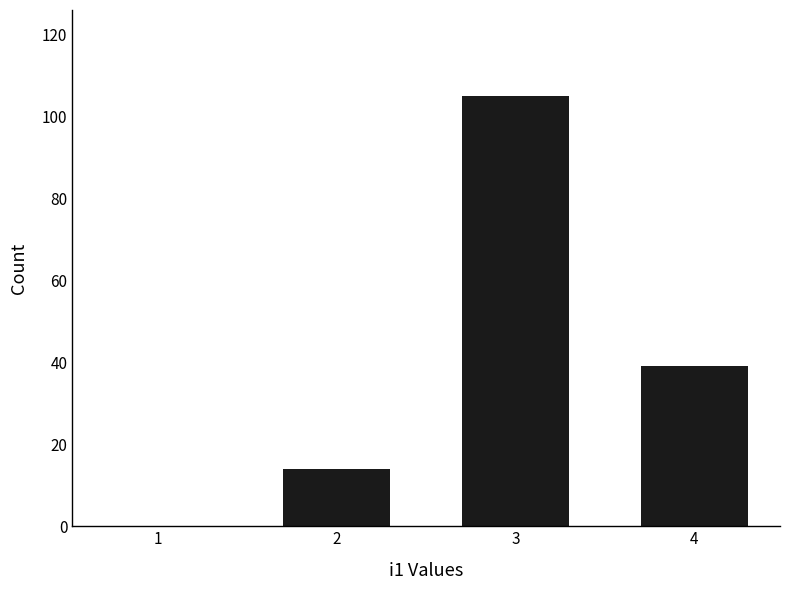

How many data points does each series have?

4